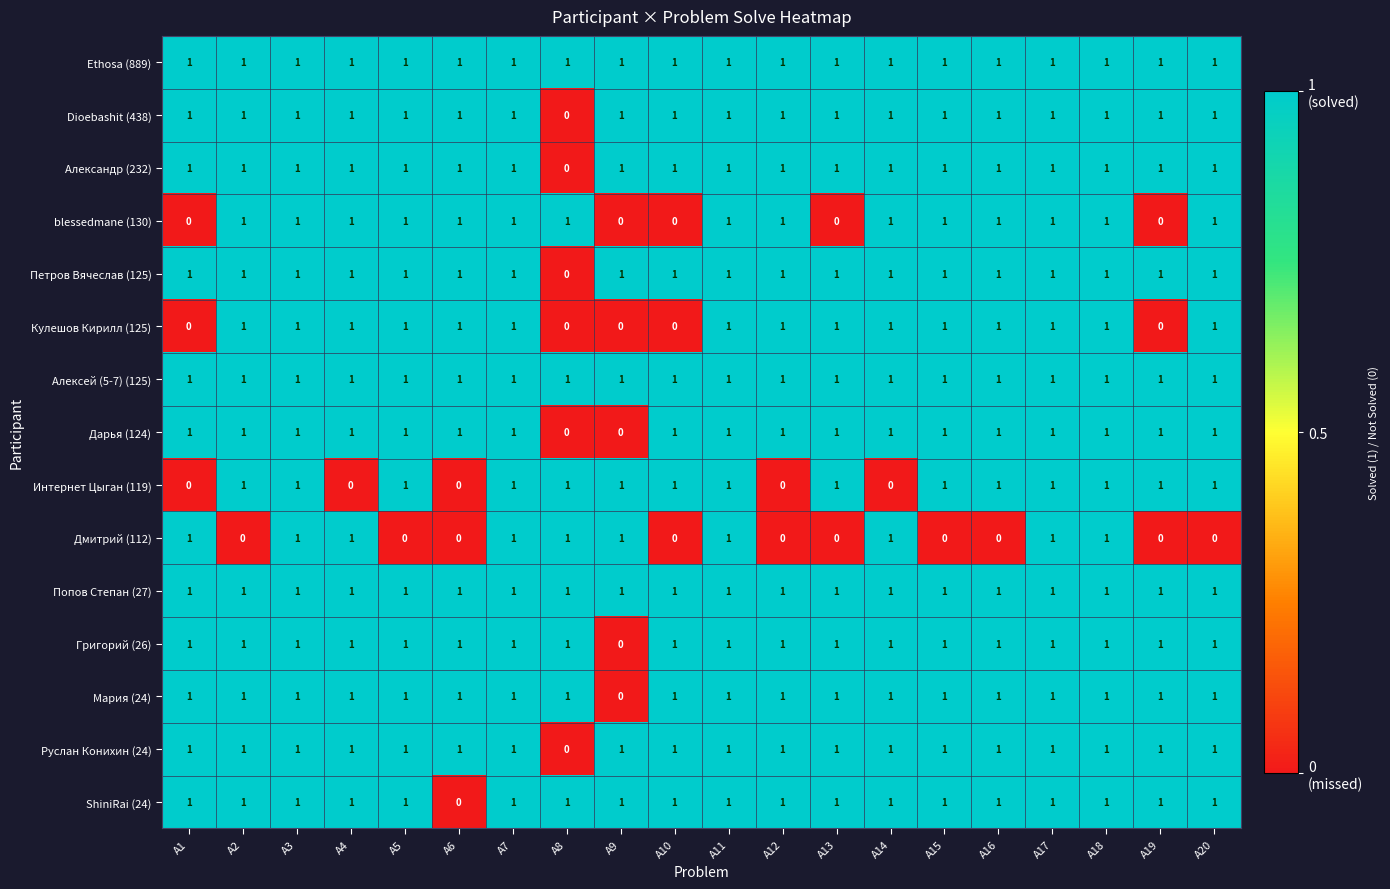

Count the Руслан Конихин (24) values in the range 1 to 2.

19